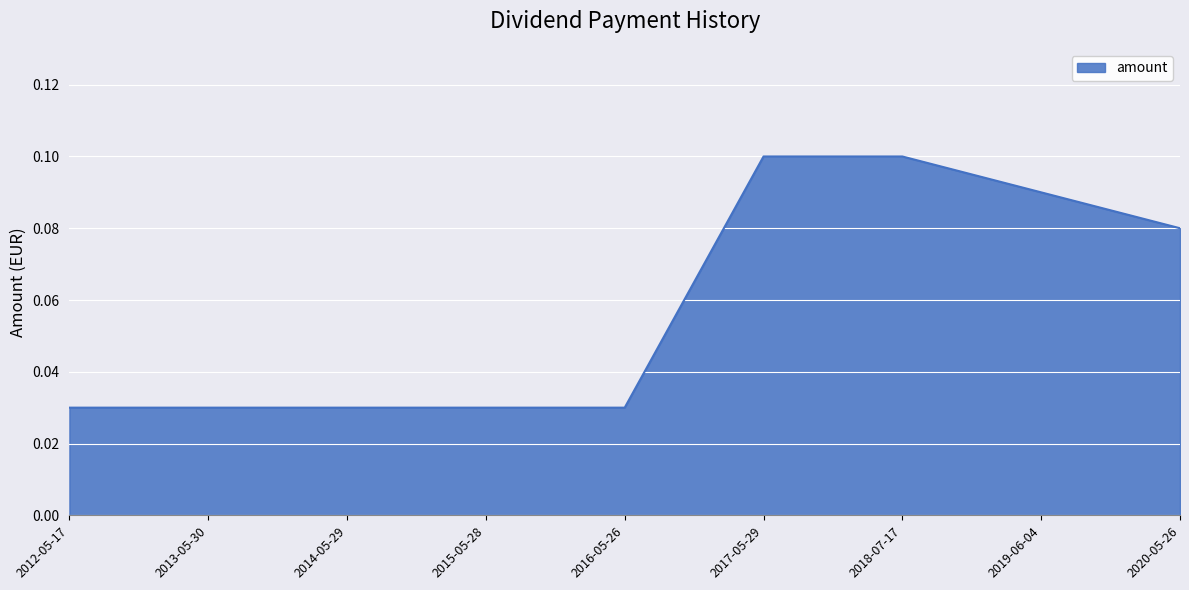

What position from the right is 2018-07-17?

3